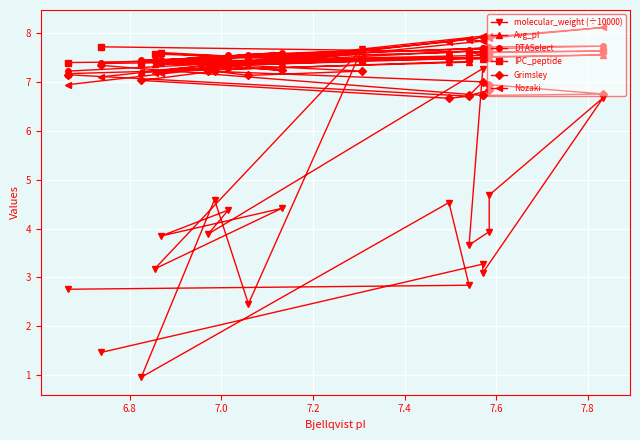

In DTASelect, how many points are higher than both neighbors (excluding endpoints)?

7